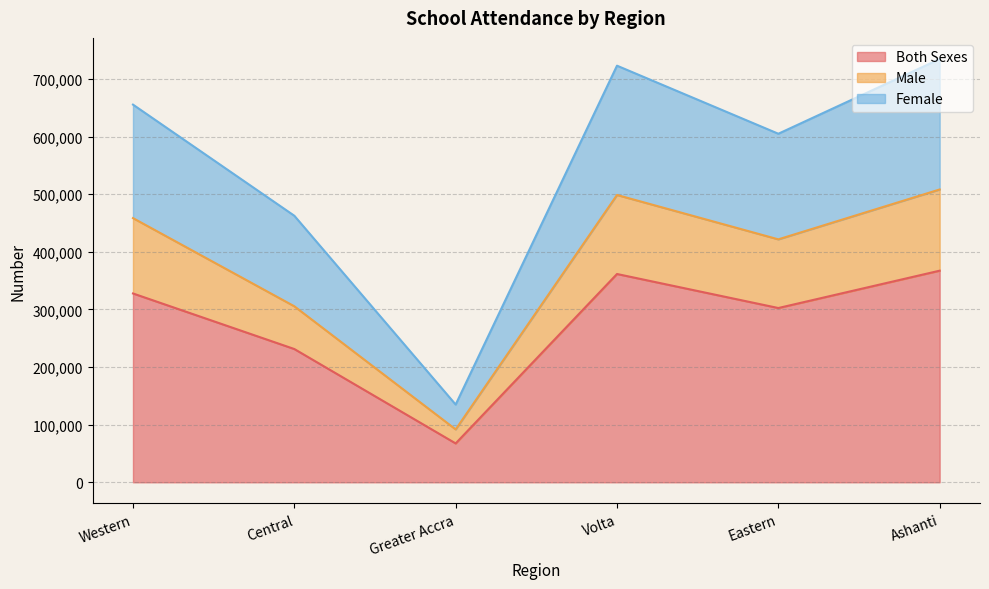

What is the difference between the maximum and minimum values in the Both Sexes series?

299783